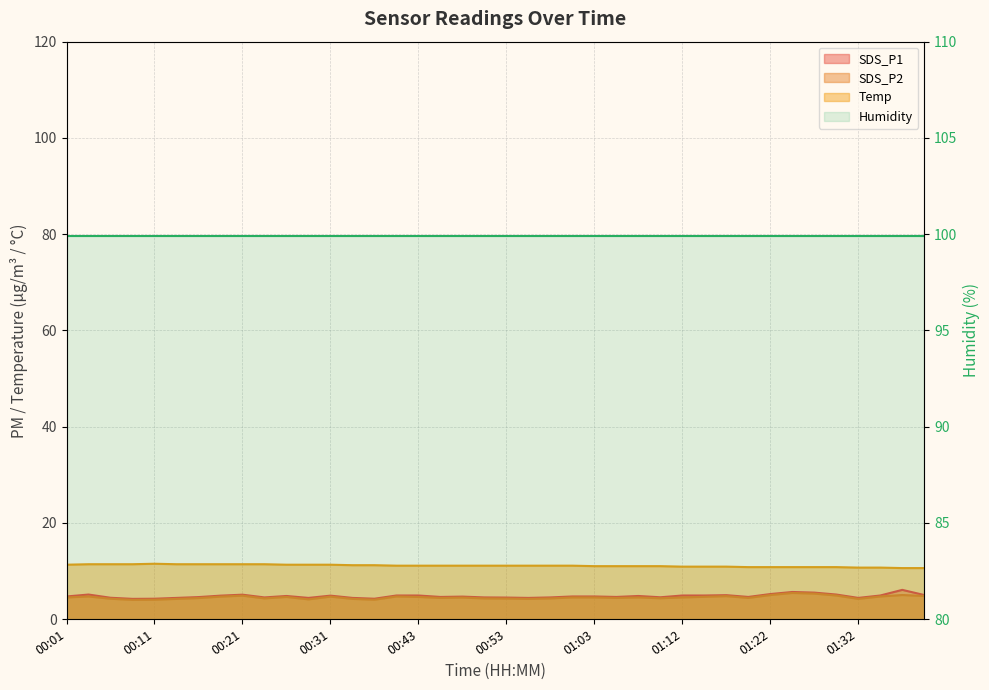

How many categories are shown in the chart?

40